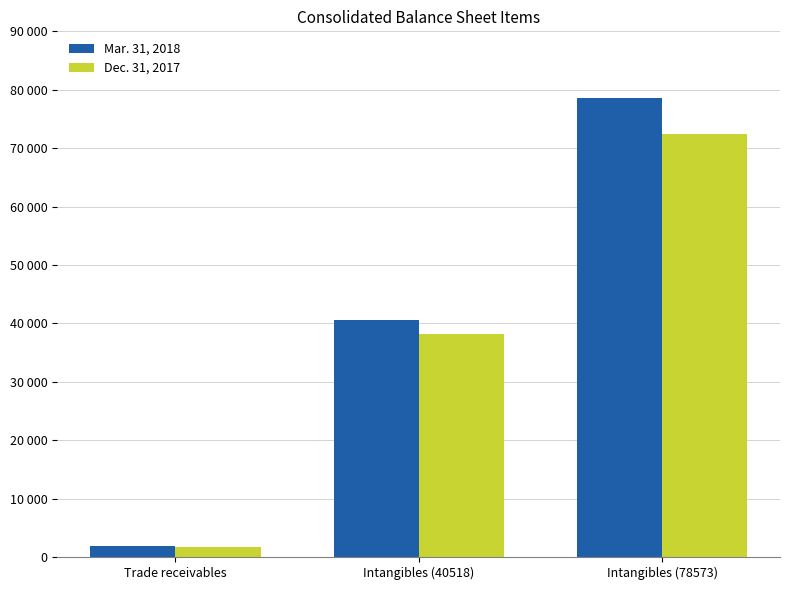

Rank the series by their average value, from highest to lowest.

Mar. 31, 2018, Dec. 31, 2017